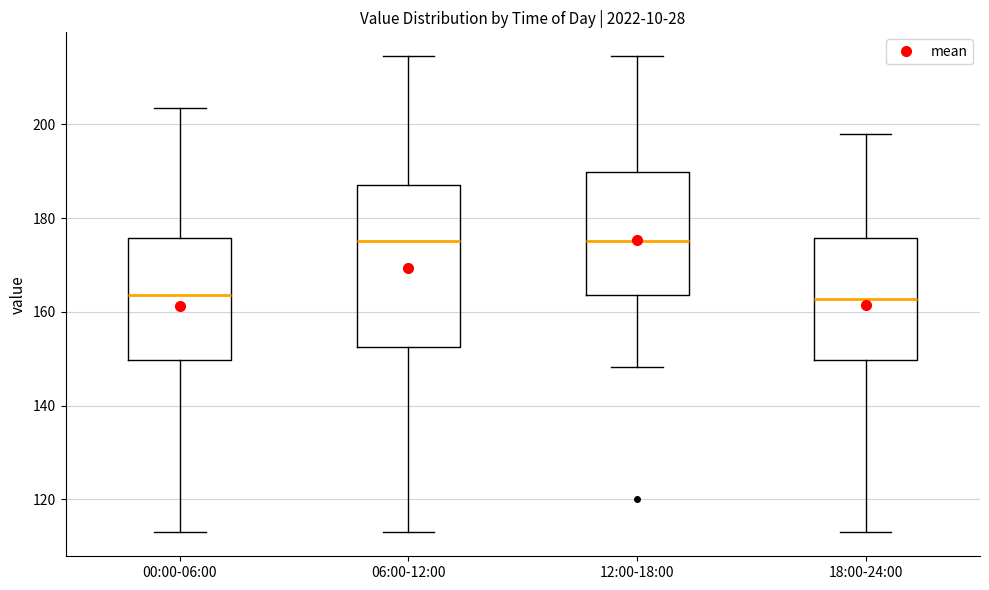

Reading left to right, transcribe this box plot: for each box, give where its median line is, the range the box spans, and where its two whiskers end, as read against the y-axis. The values are not printed on the chart, so give them approximately, as read against the axis.

00:00-06:00: median 164, box 150 to 176, whiskers 112 to 204
06:00-12:00: median 176, box 152 to 188, whiskers 112 to 214
12:00-18:00: median 176, box 164 to 190, whiskers 148 to 214
18:00-24:00: median 162, box 150 to 176, whiskers 112 to 198